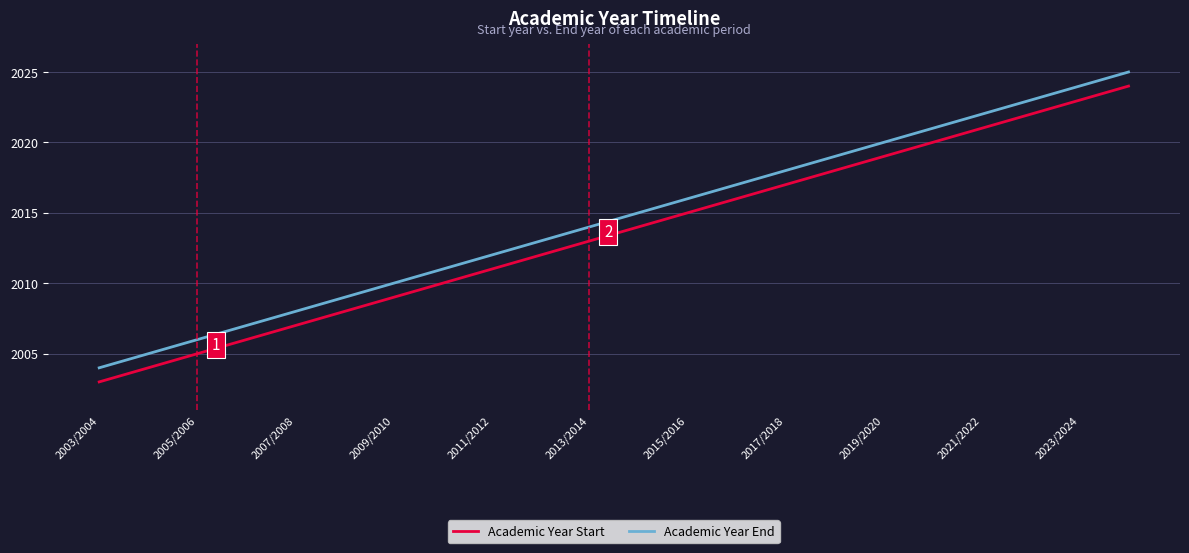

True or false: Academic Year End and Academic Year Start intersect in this chart.

False